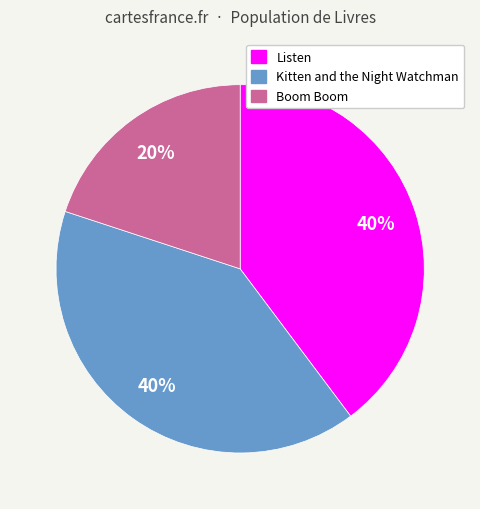

How many segments does this pie chart have?

3